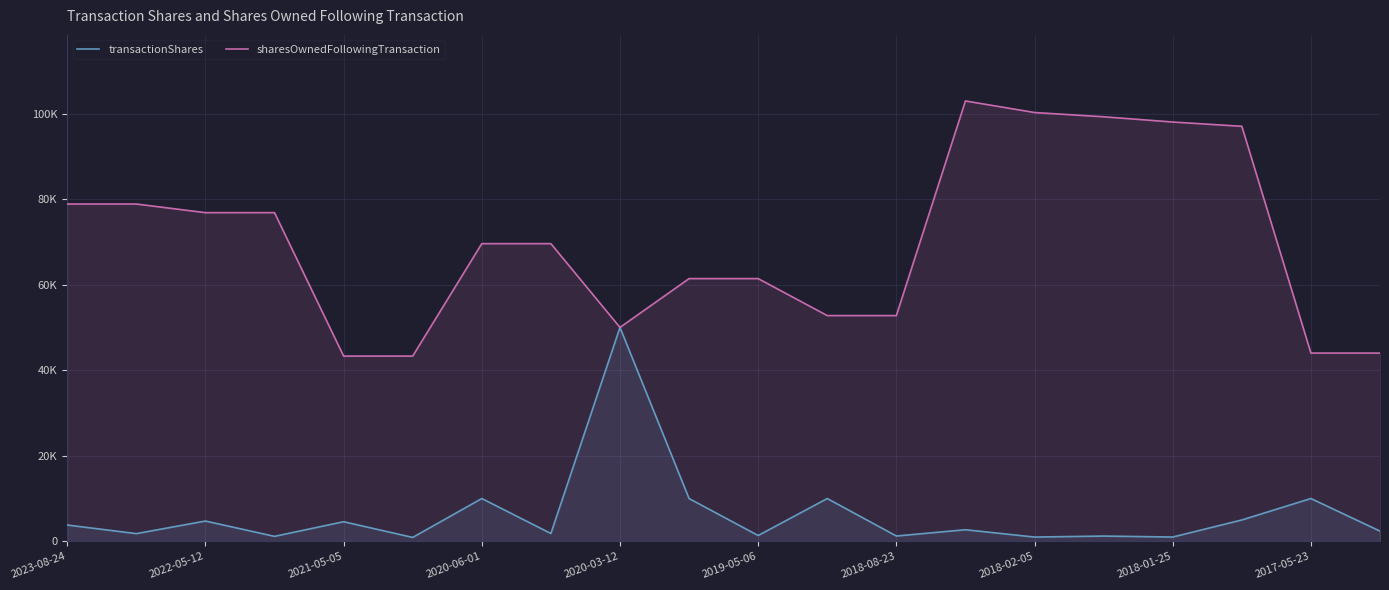

The transactionShares series shows 718 at 13. True or false?

False